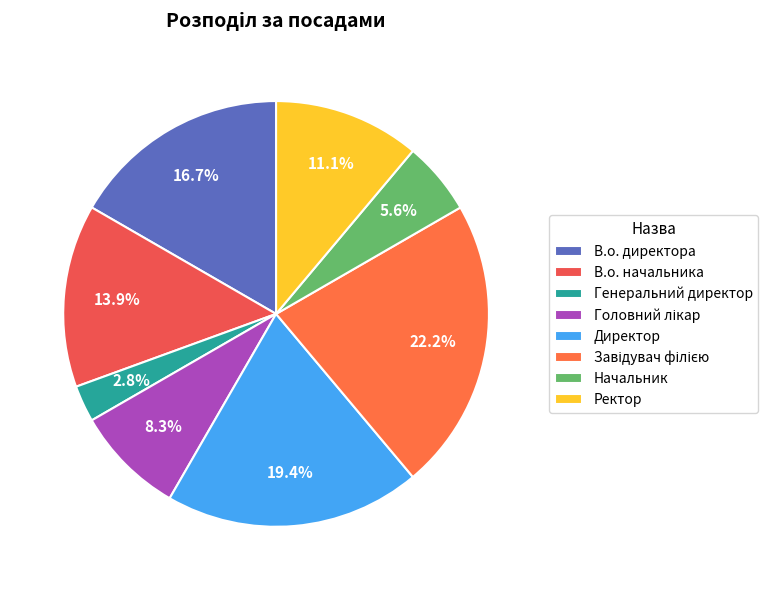

Which has a higher value, В.о. директора or В.о. начальника?

В.о. директора